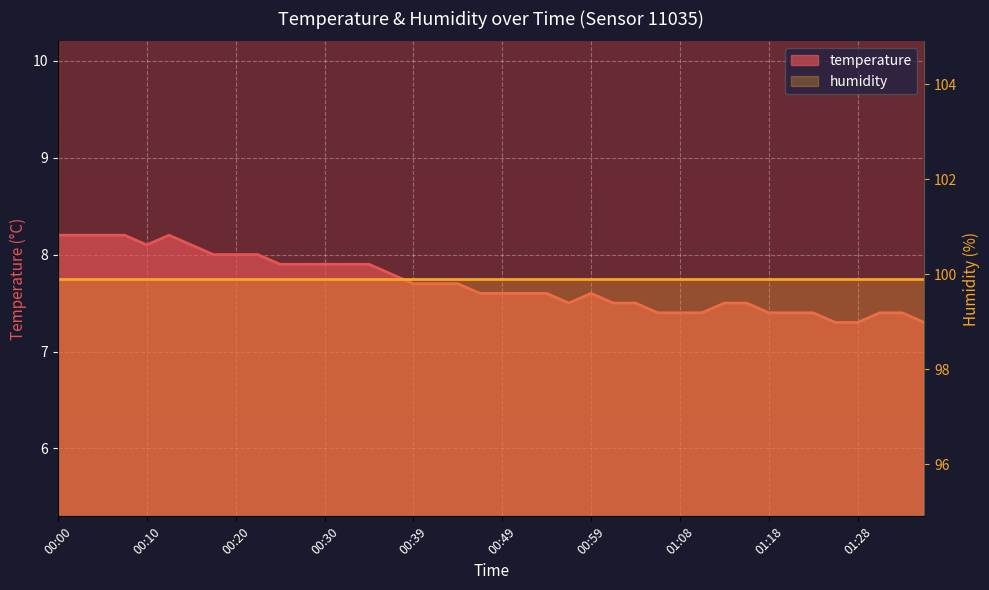

Which category has the lowest value in the humidity series?

00:00